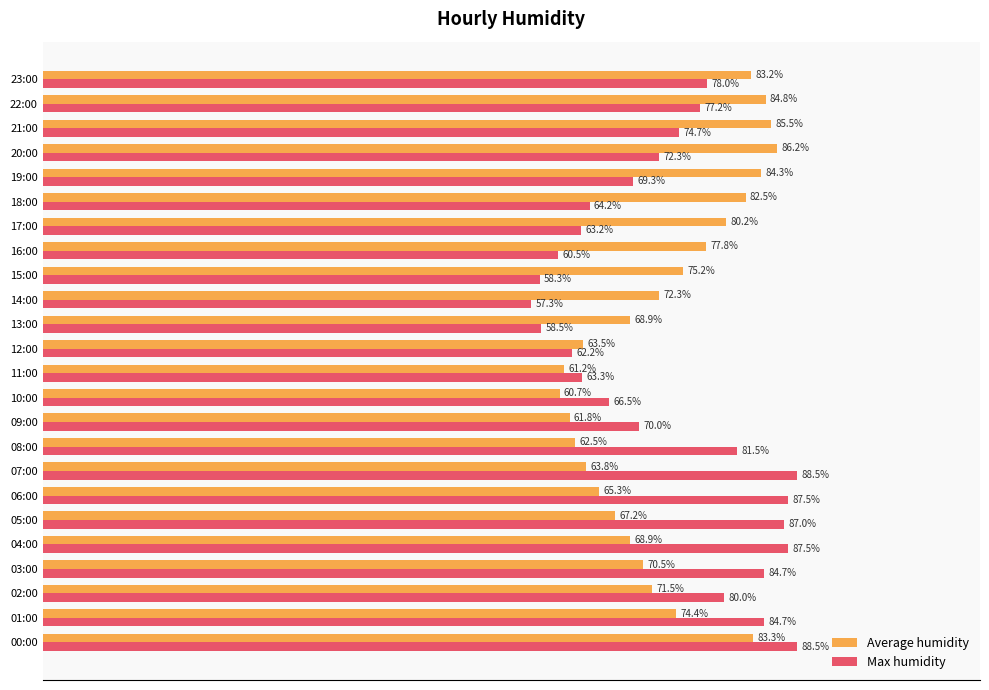

Which series has the widest spread of values?

Max humidity